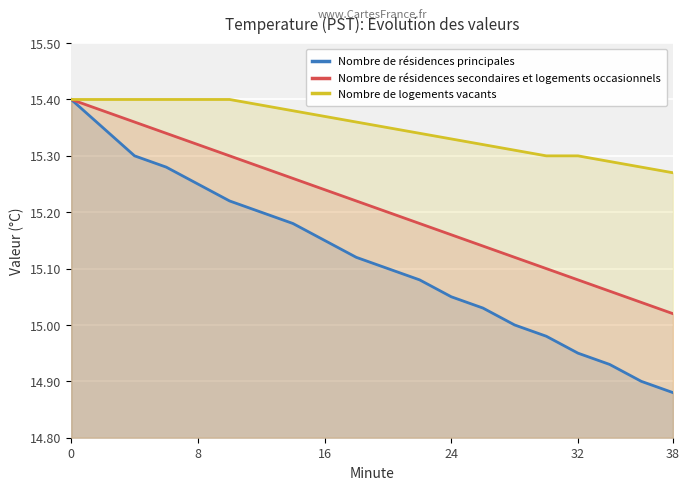

How many lines are shown in the chart?

3